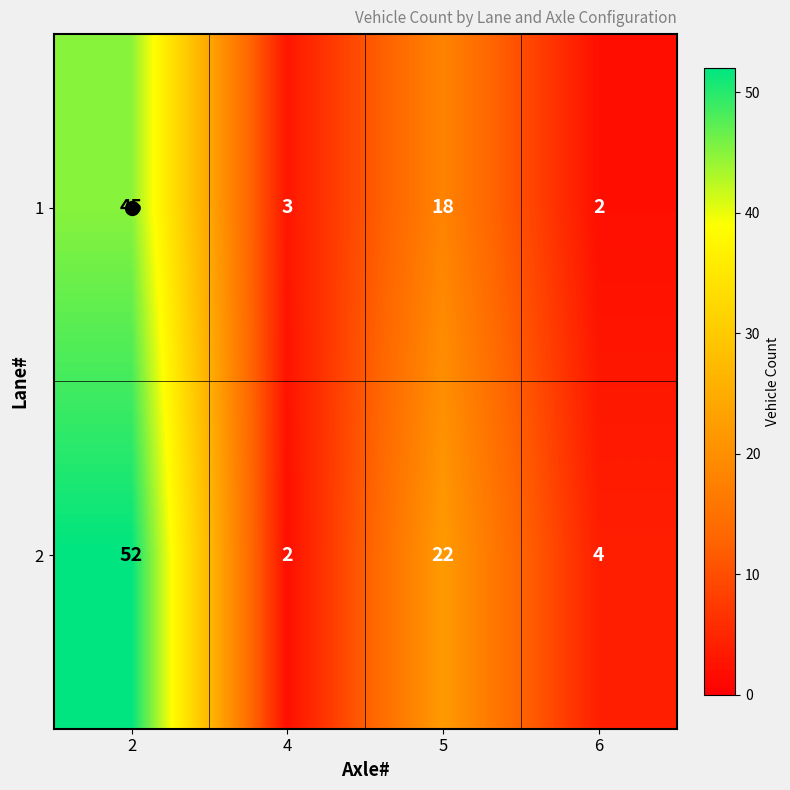

List the series in order of their peak value, highest first.

2, 1